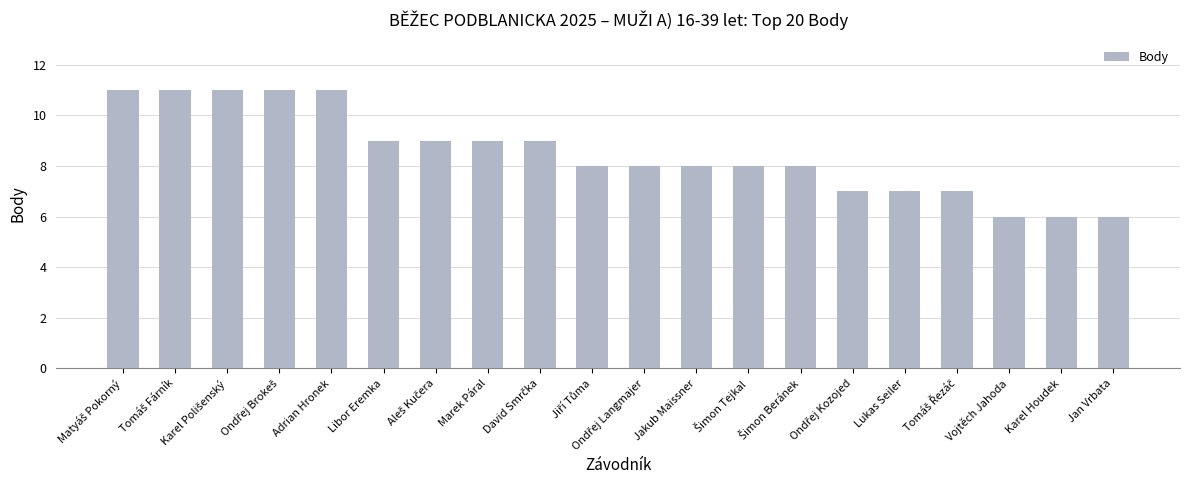

Approximately how many times larger is the value at Marek Páral compared to Vojtěch Jahoda?

1.5